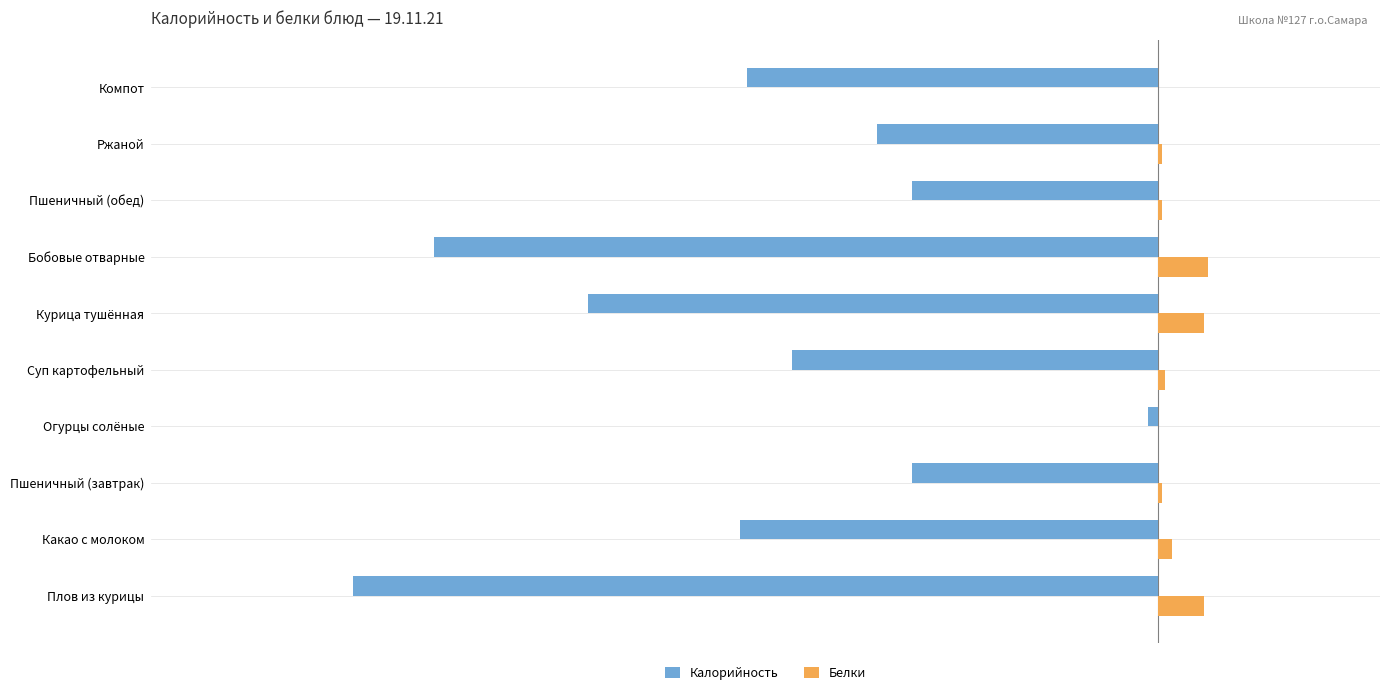

Where is Белки nearest to the value 7?

Какао с молоком